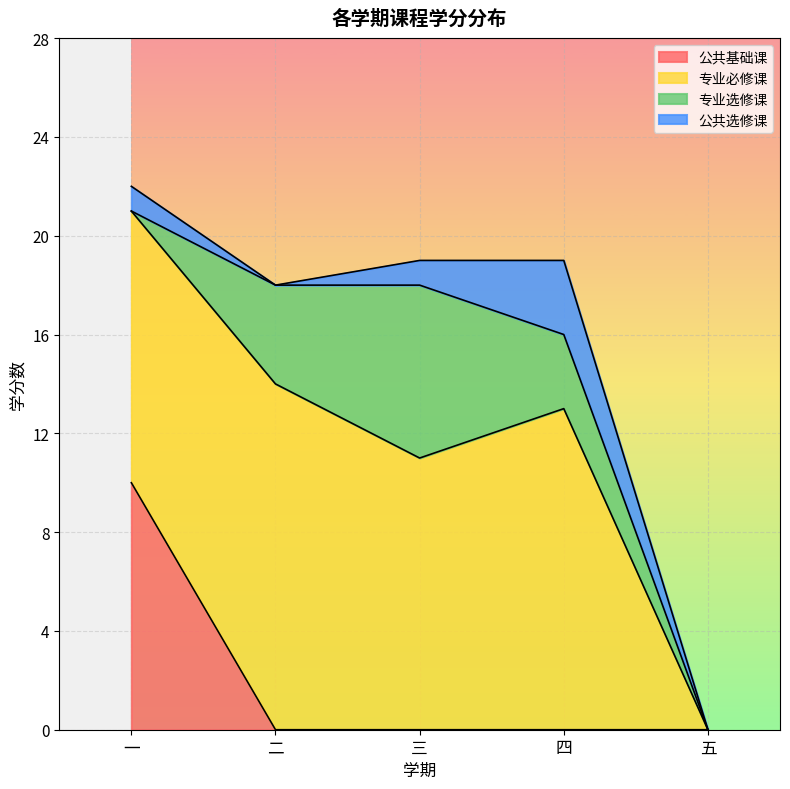

True or false: 专业必修课 has a value of 5 at 三.

False